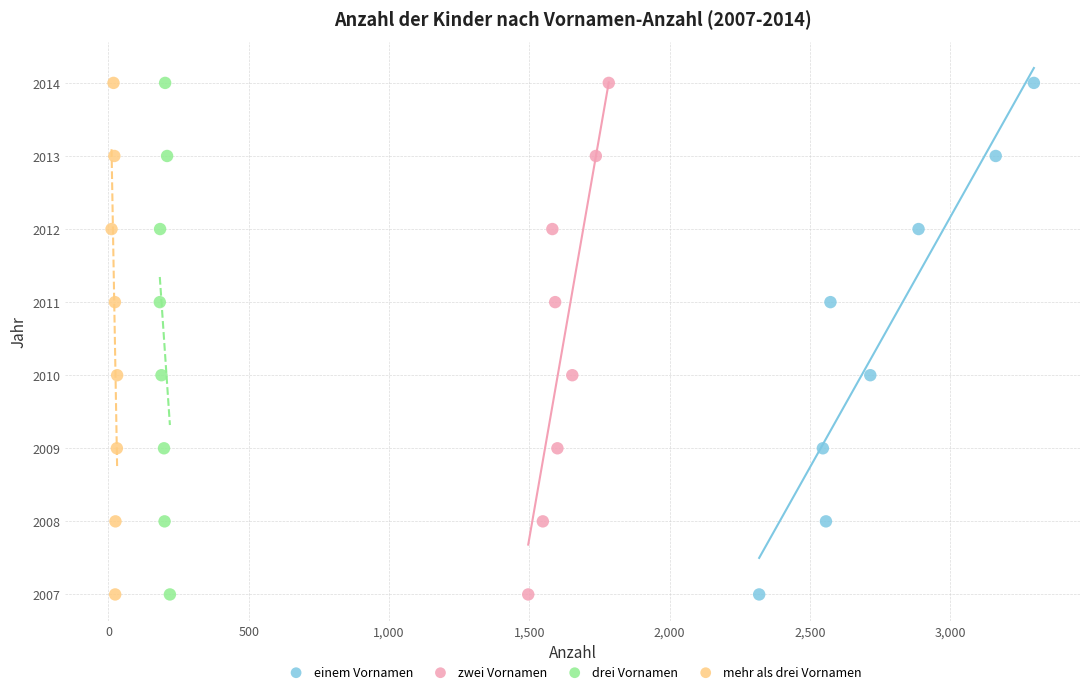

What are all the series names shown in the legend?

einem Vornamen, zwei Vornamen, drei Vornamen, mehr als drei Vornamen